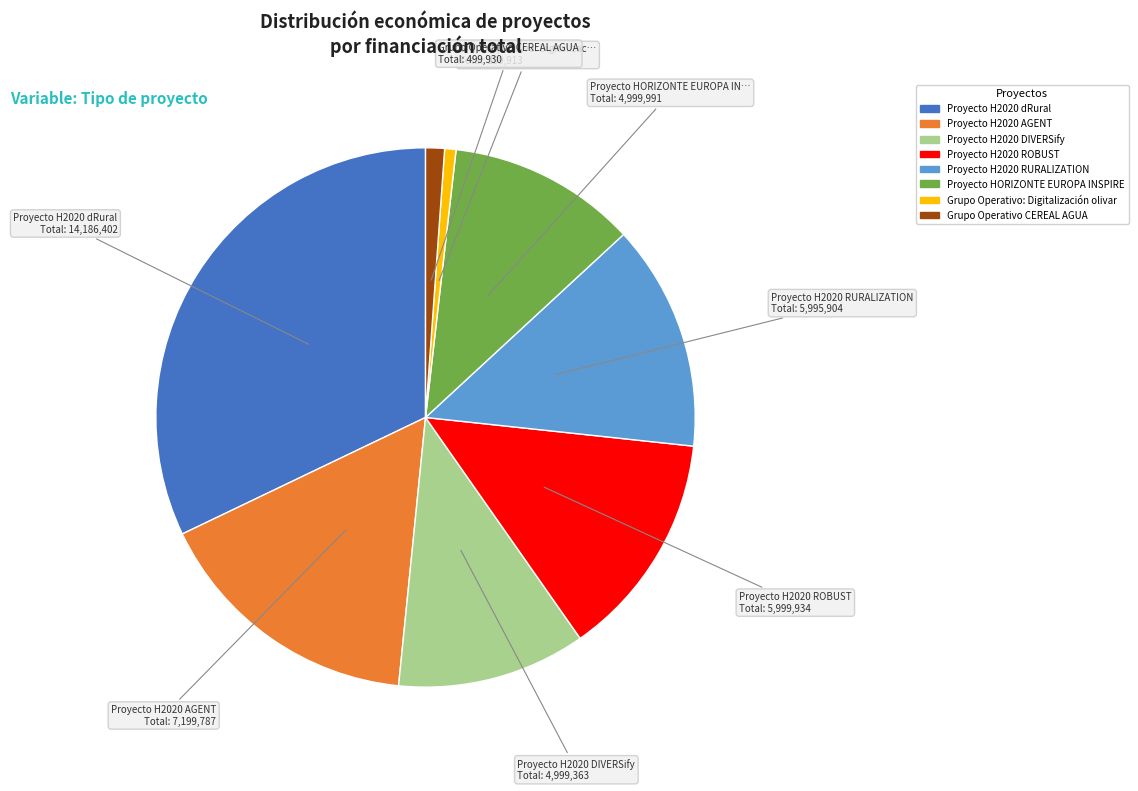

Approximately how many times larger is the value at Proyecto H2020 AGENT compared to Proyecto HORIZONTE EUROPA INSPIRE?

1.4